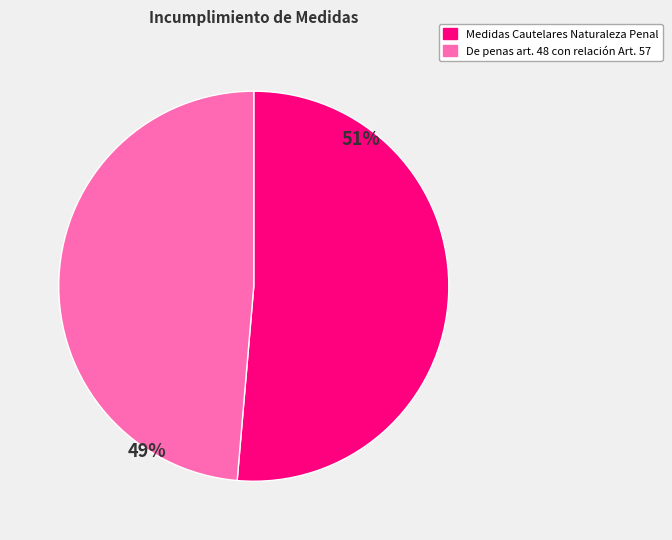

The Medidas Cautelares Naturaleza Penal slice represents 51% of the pie. True or false?

True